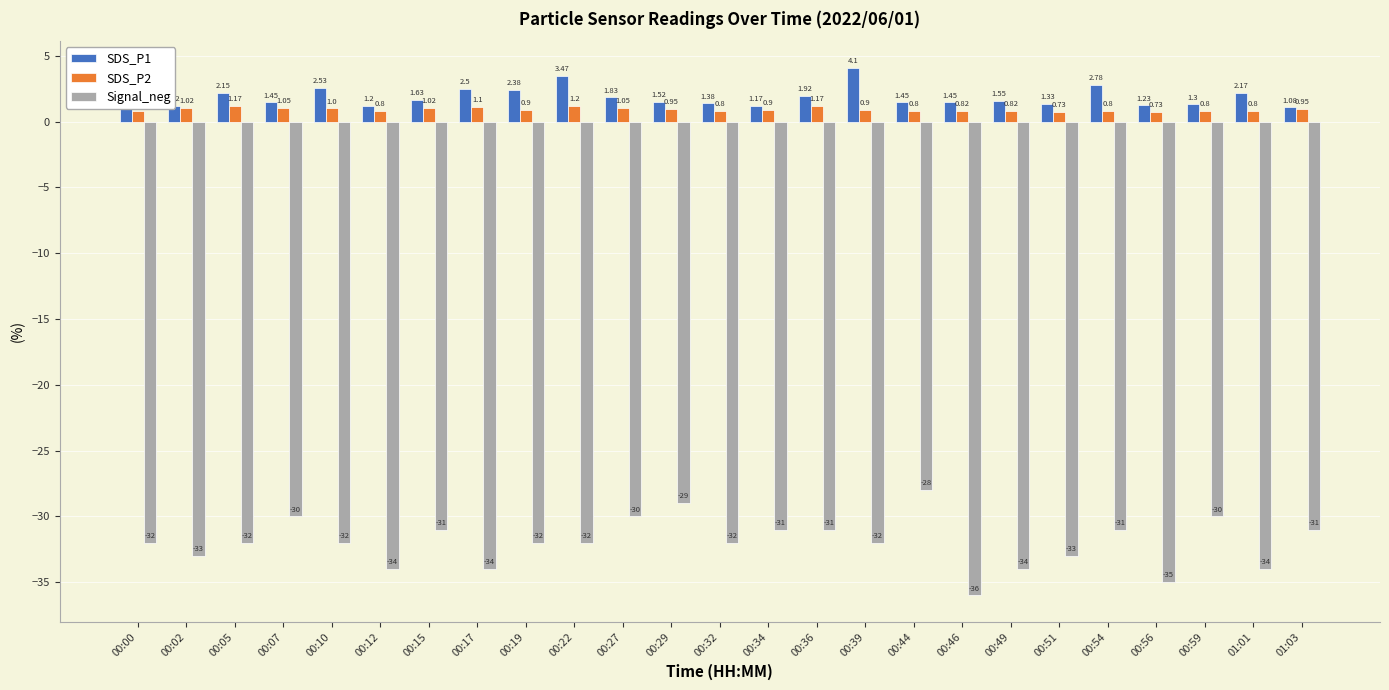

Reading right to left, extract all data points from this chart.

SDS_P1: 01:03=1.1	01:01=2.2	00:59=1.3	00:56=1.2	00:54=2.8	00:51=1.3	00:49=1.6	00:46=1.4	00:44=1.4	00:39=4.1	00:36=1.9	00:34=1.2	00:32=1.4	00:29=1.5	00:27=1.8	00:22=3.5	00:19=2.4	00:17=2.5	00:15=1.6	00:12=1.2	00:10=2.5	00:07=1.4	00:05=2.1	00:02=1.2	00:00=1.1
SDS_P2: 01:03=0.9	01:01=0.8	00:59=0.8	00:56=0.7	00:54=0.8	00:51=0.7	00:49=0.8	00:46=0.8	00:44=0.8	00:39=0.9	00:36=1.2	00:34=0.9	00:32=0.8	00:29=0.9	00:27=1.1	00:22=1.2	00:19=0.9	00:17=1.1	00:15=1.0	00:12=0.8	00:10=1.0	00:07=1.1	00:05=1.2	00:02=1.0	00:00=0.8
Signal_neg: 01:03=-31.0	01:01=-34.0	00:59=-30.0	00:56=-35.0	00:54=-31.0	00:51=-33.0	00:49=-34.0	00:46=-36.0	00:44=-28.0	00:39=-32.0	00:36=-31.0	00:34=-31.0	00:32=-32.0	00:29=-29.0	00:27=-30.0	00:22=-32.0	00:19=-32.0	00:17=-34.0	00:15=-31.0	00:12=-34.0	00:10=-32.0	00:07=-30.0	00:05=-32.0	00:02=-33.0	00:00=-32.0